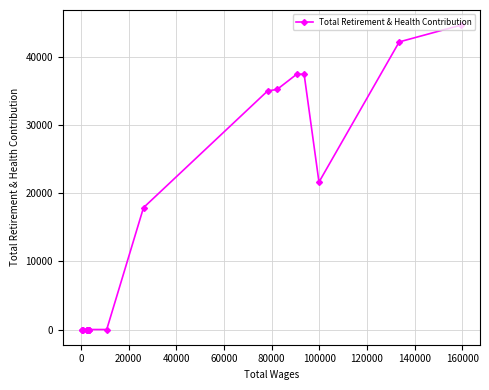

What is the sum of all values?

271491